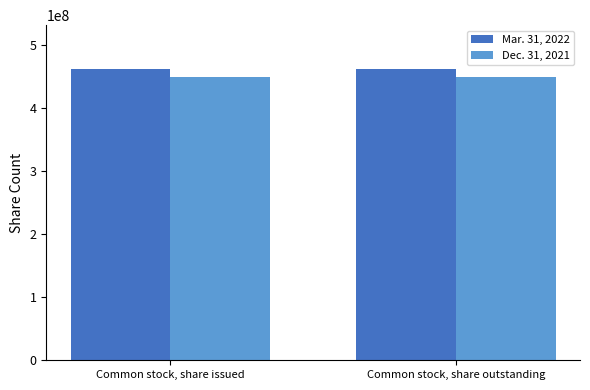

Rank the series at Common stock, share outstanding from lowest to highest value.

Dec. 31, 2021, Mar. 31, 2022